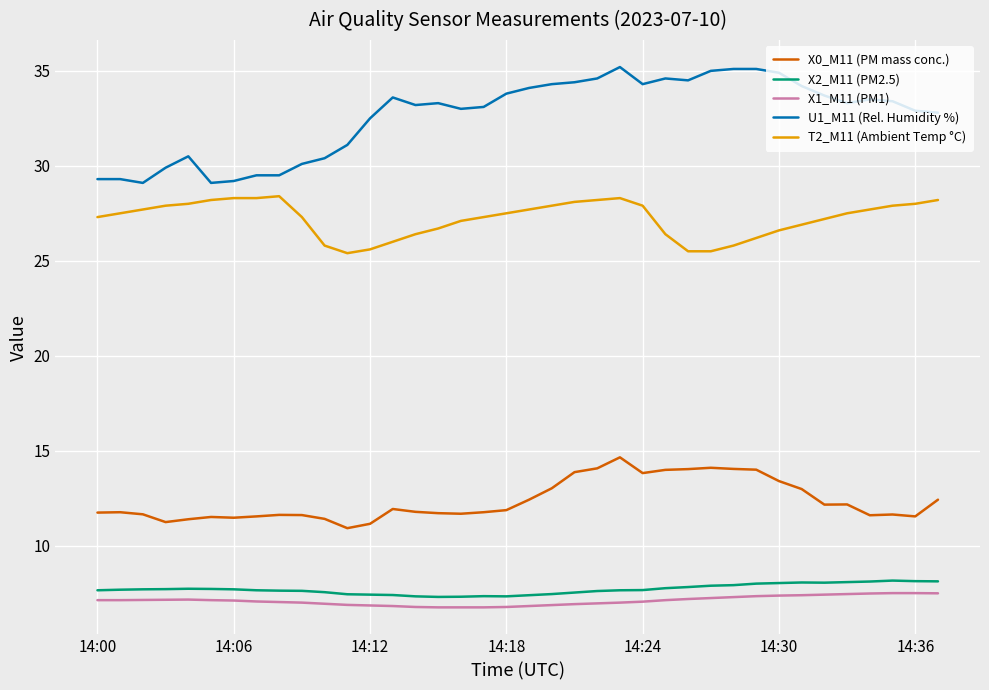

How many series are shown in this chart?

5